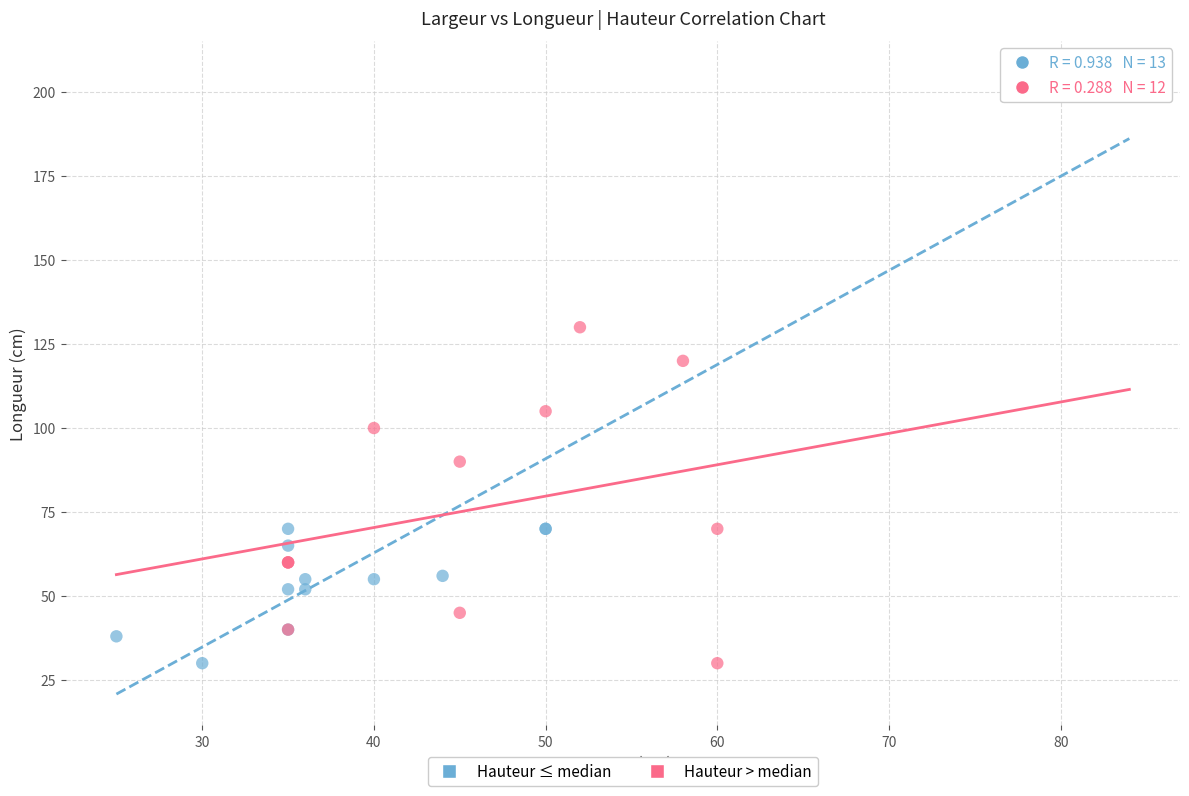

Which series has the widest spread of Y values?

Hauteur ≤ median